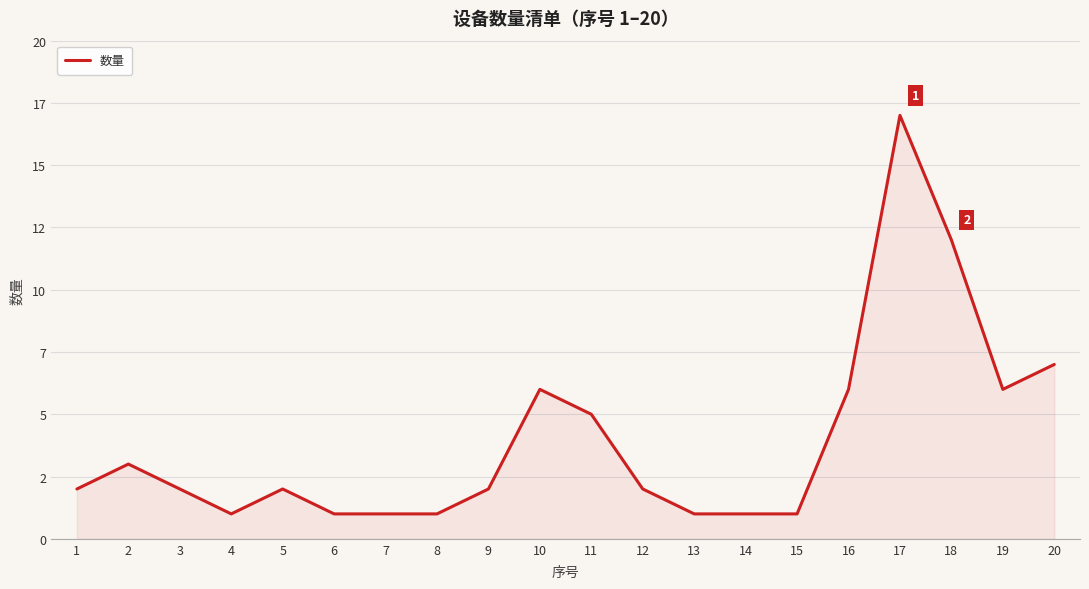

Which label corresponds to the smallest value in the chart?

4